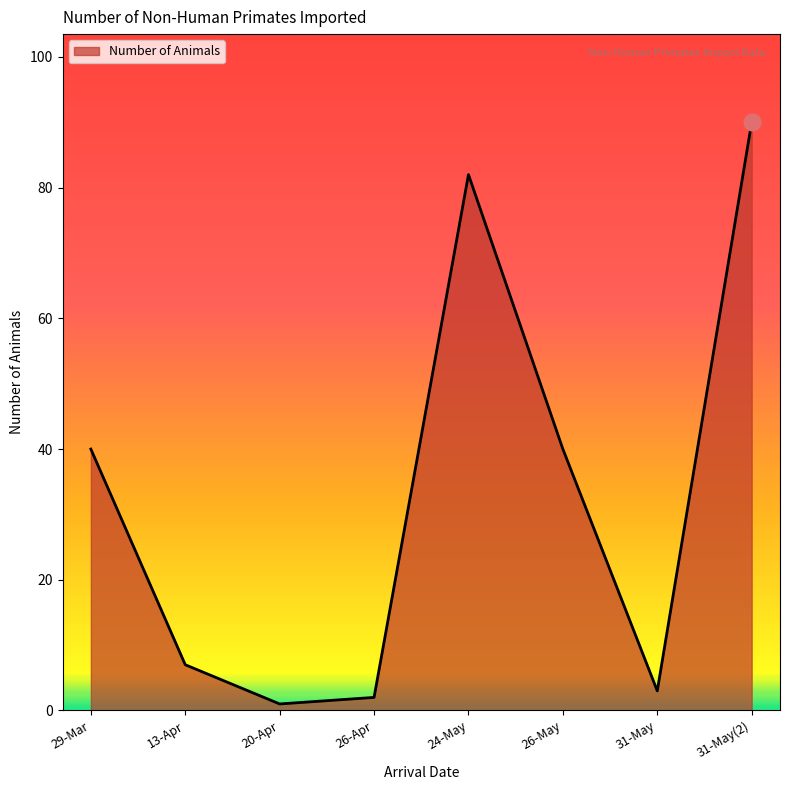

How many interior local valleys (lower than both neighbors) does the data have?

2